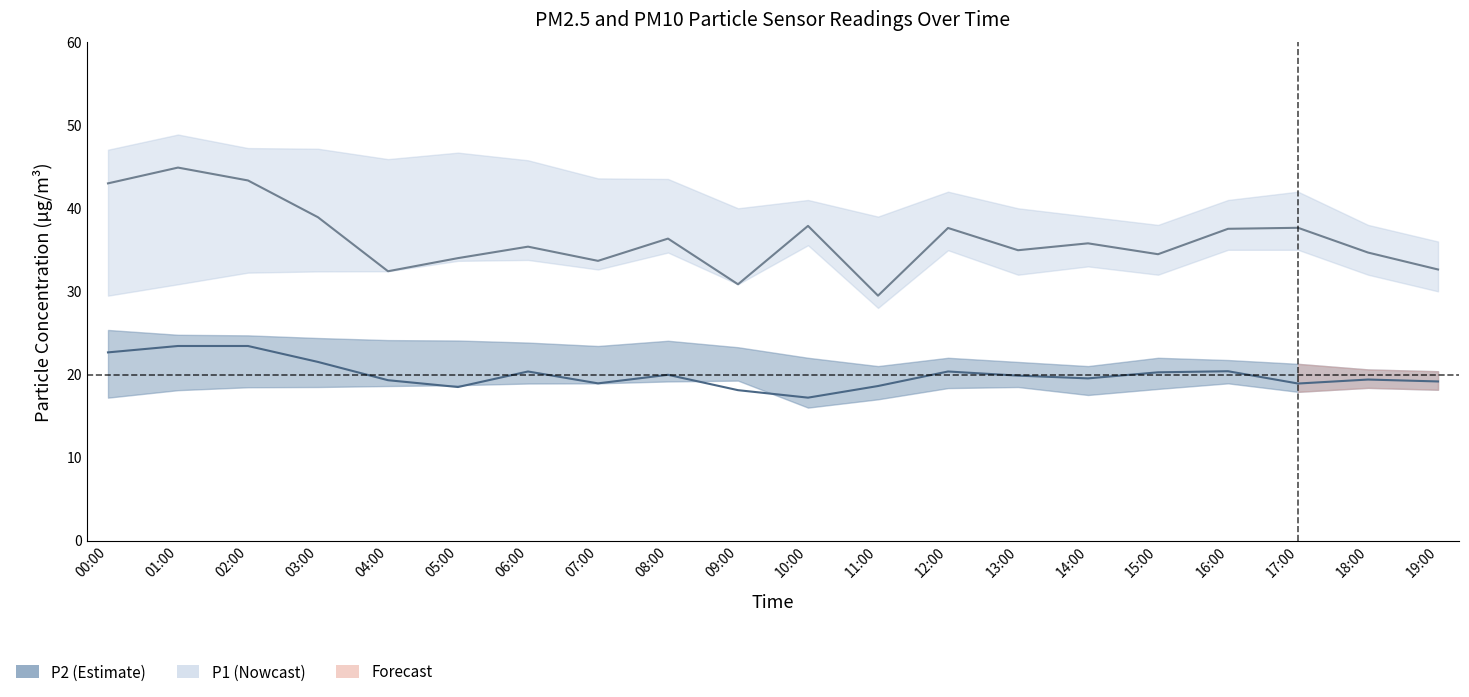

What is the average value of the P1 series?

36.3